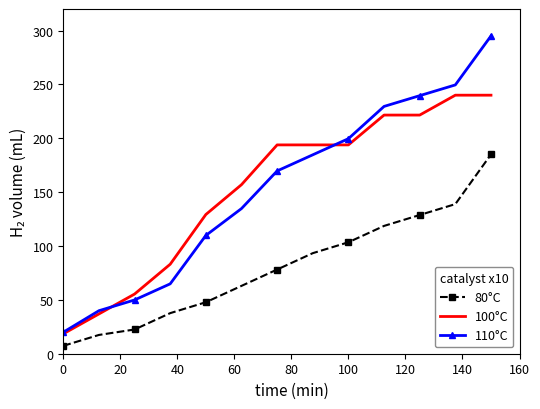

True or false: 100°C and 80°C cross at least once.

False